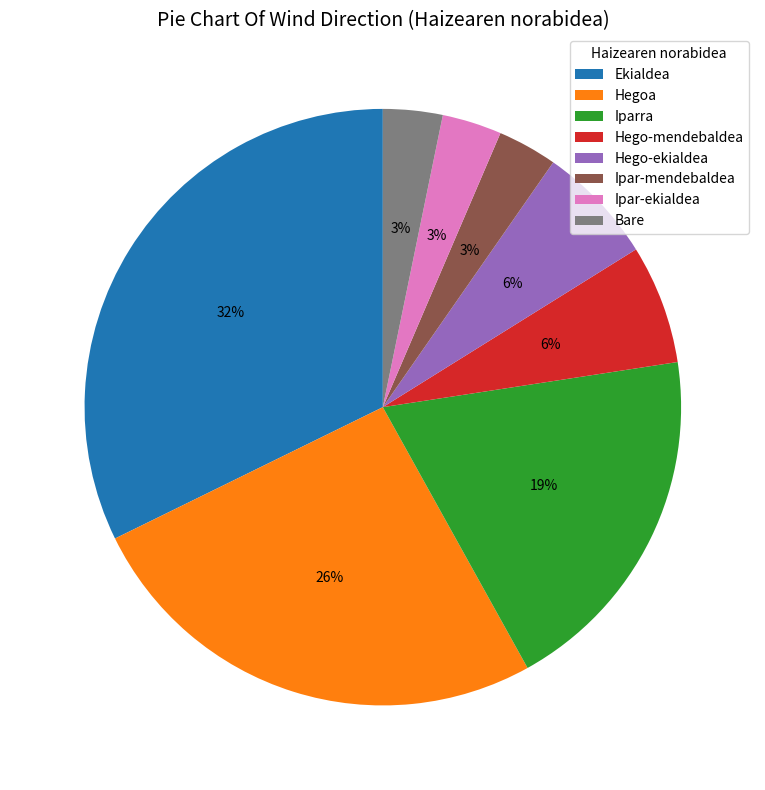

What is the ratio of the value at Bare to the value at Hego-ekialdea?

0.5